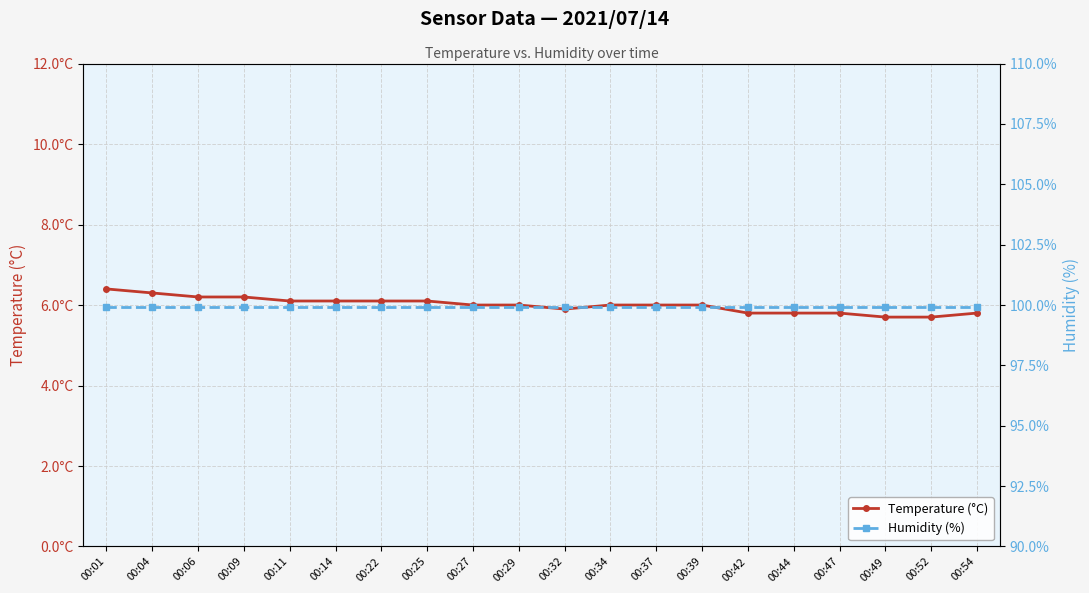

Read the Humidity (%) value at 00:39.

99.9